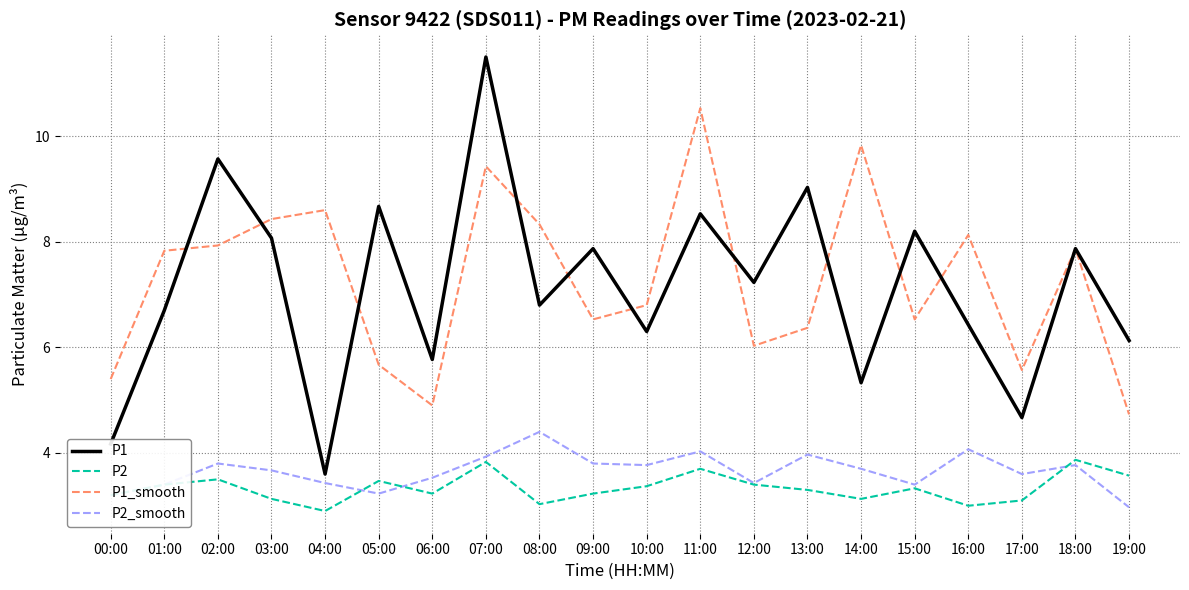

The value of P2_smooth at 03:00 is 4.9. True or false?

False